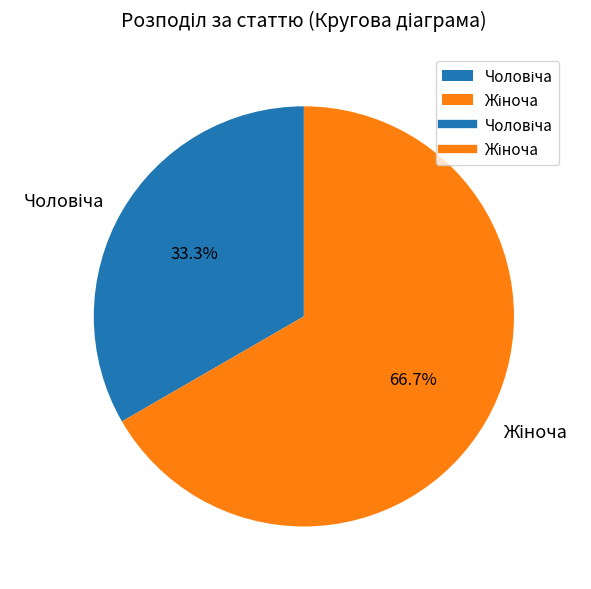

Is there a majority slice in this chart?

Yes